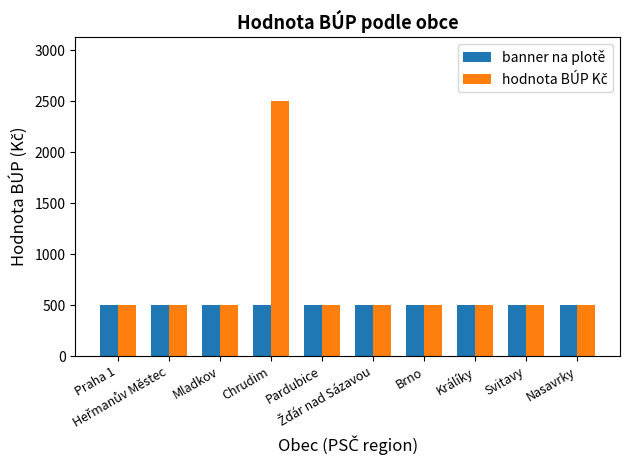

What is the sum of all banner na plotě values?

5000